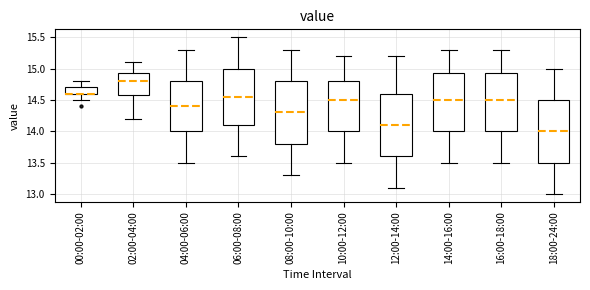

Reading left to right, transcribe this box plot: for each box, give where its median line is, the range the box spans, and where its two whiskers end, as read against the y-axis. The values are not printed on the chart, so give them approximately, as read against the axis.

00:00-02:00: median 14.60 (drawn on the box's lower edge), box 14.60 to 14.70, whiskers 14.50 to 14.80
02:00-04:00: median 14.80, box 14.60 to 14.95, whiskers 14.20 to 15.10
04:00-06:00: median 14.40, box 14.00 to 14.80, whiskers 13.50 to 15.30
06:00-08:00: median 14.55, box 14.10 to 15.00, whiskers 13.60 to 15.50
08:00-10:00: median 14.30, box 13.80 to 14.80, whiskers 13.30 to 15.30
10:00-12:00: median 14.50, box 14.00 to 14.80, whiskers 13.50 to 15.20
12:00-14:00: median 14.10, box 13.60 to 14.60, whiskers 13.10 to 15.20
14:00-16:00: median 14.50, box 14.00 to 14.95, whiskers 13.50 to 15.30
16:00-18:00: median 14.50, box 14.00 to 14.95, whiskers 13.50 to 15.30
18:00-24:00: median 14.00, box 13.50 to 14.50, whiskers 13.00 to 15.00